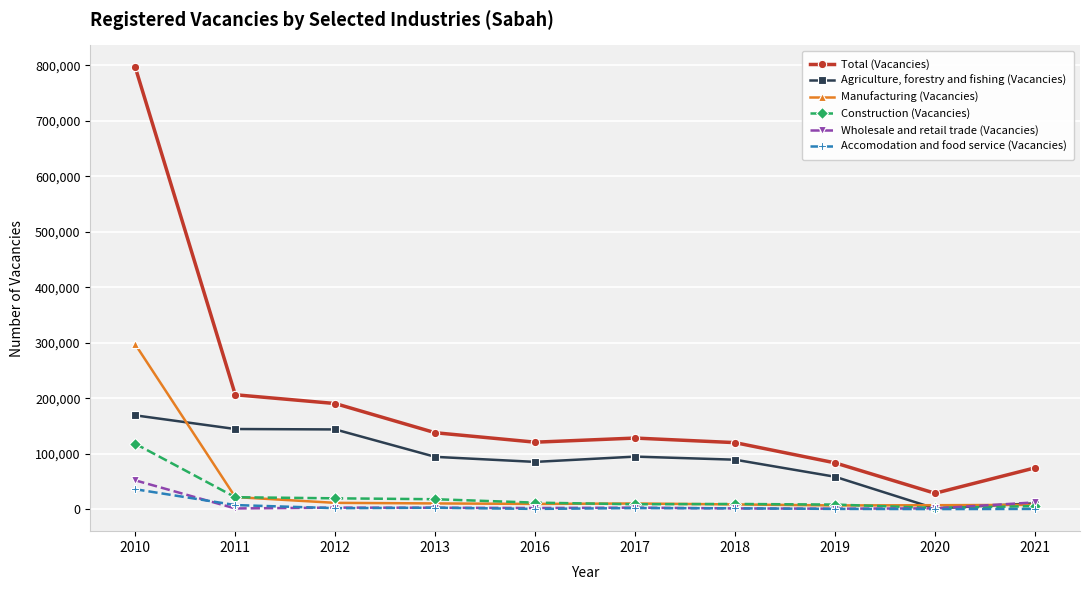

How many data points in Construction (Vacancies) are less than 11742?

5